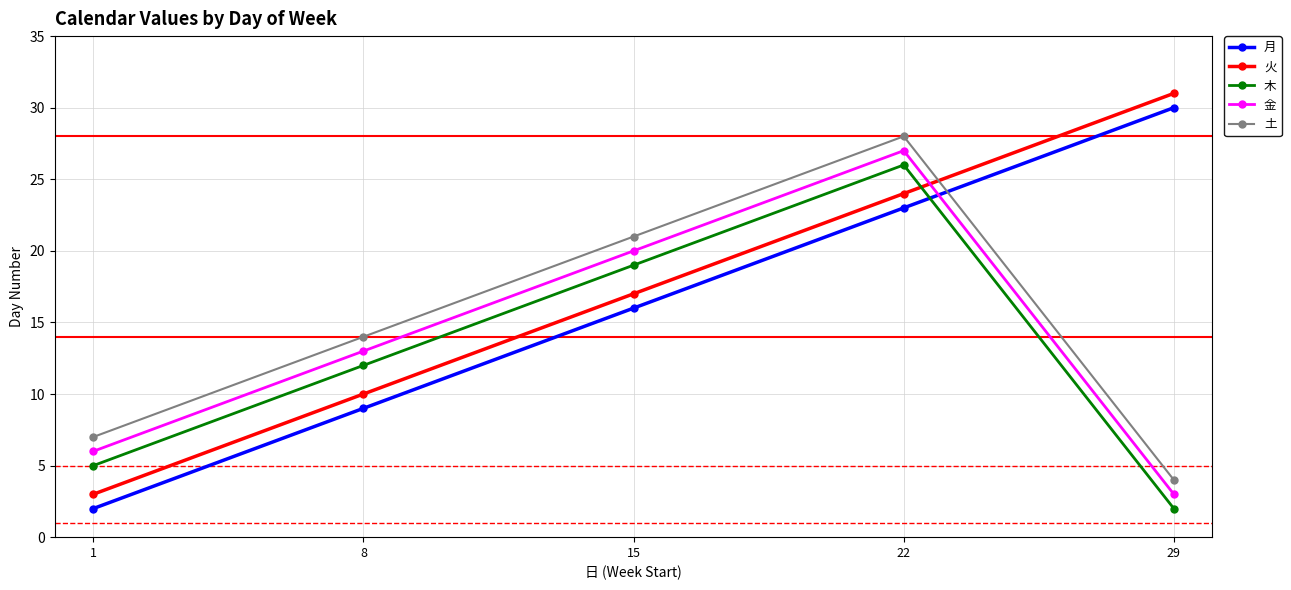

Reading right to left, list all the values displayed in this chart.

月: 29=30	22=23	15=16	8=9	1=2
火: 29=31	22=24	15=17	8=10	1=3
木: 29=2	22=26	15=19	8=12	1=5
金: 29=3	22=27	15=20	8=13	1=6
土: 29=4	22=28	15=21	8=14	1=7